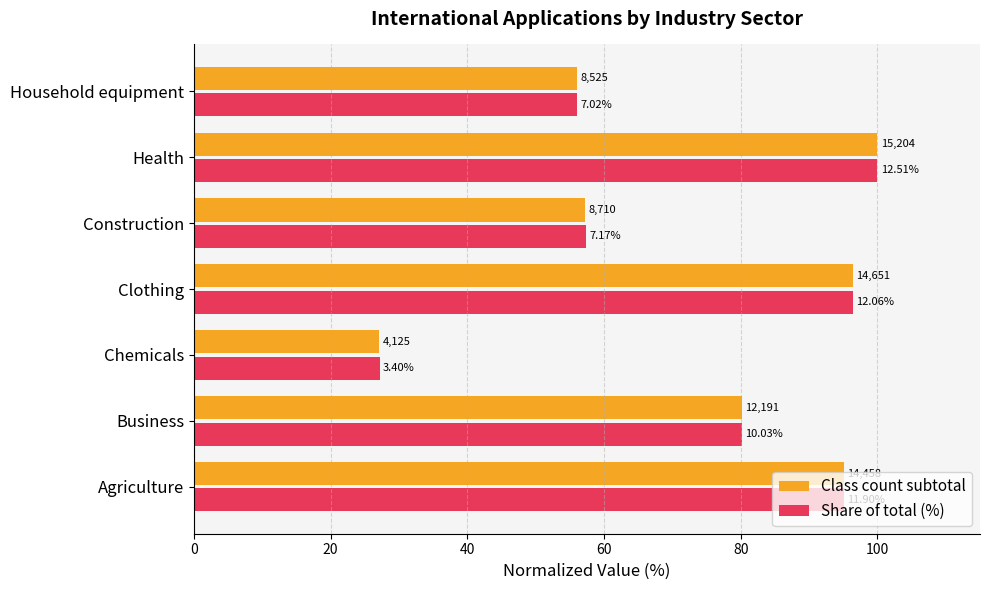

What is the difference between the maximum and minimum values in the Share of total (%) series?

72.8